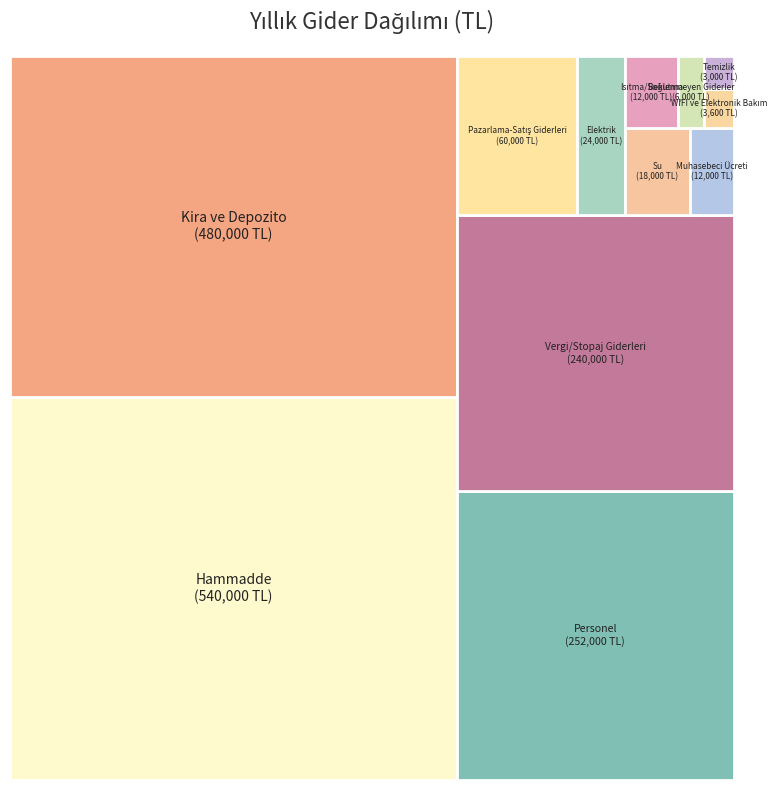

How many segments does this pie chart have?

12